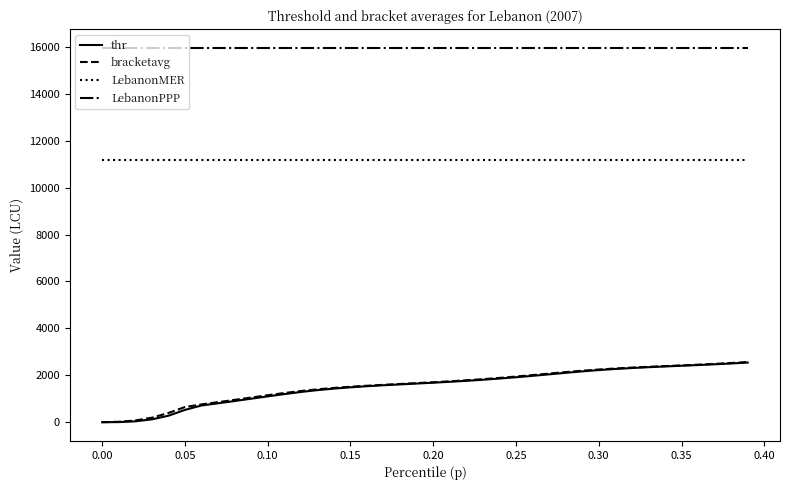

True or false: bracketavg and LebanonPPP intersect in this chart.

False